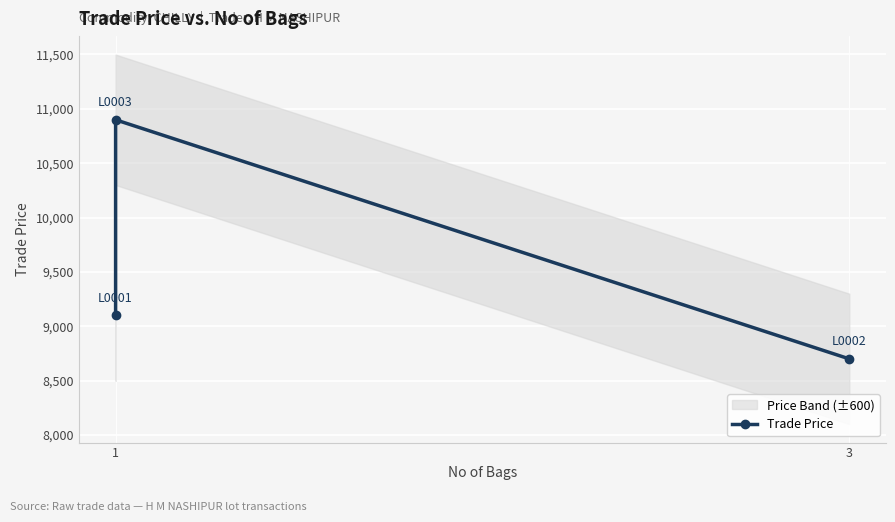

True or false: the data shows 15777 at 1.

False